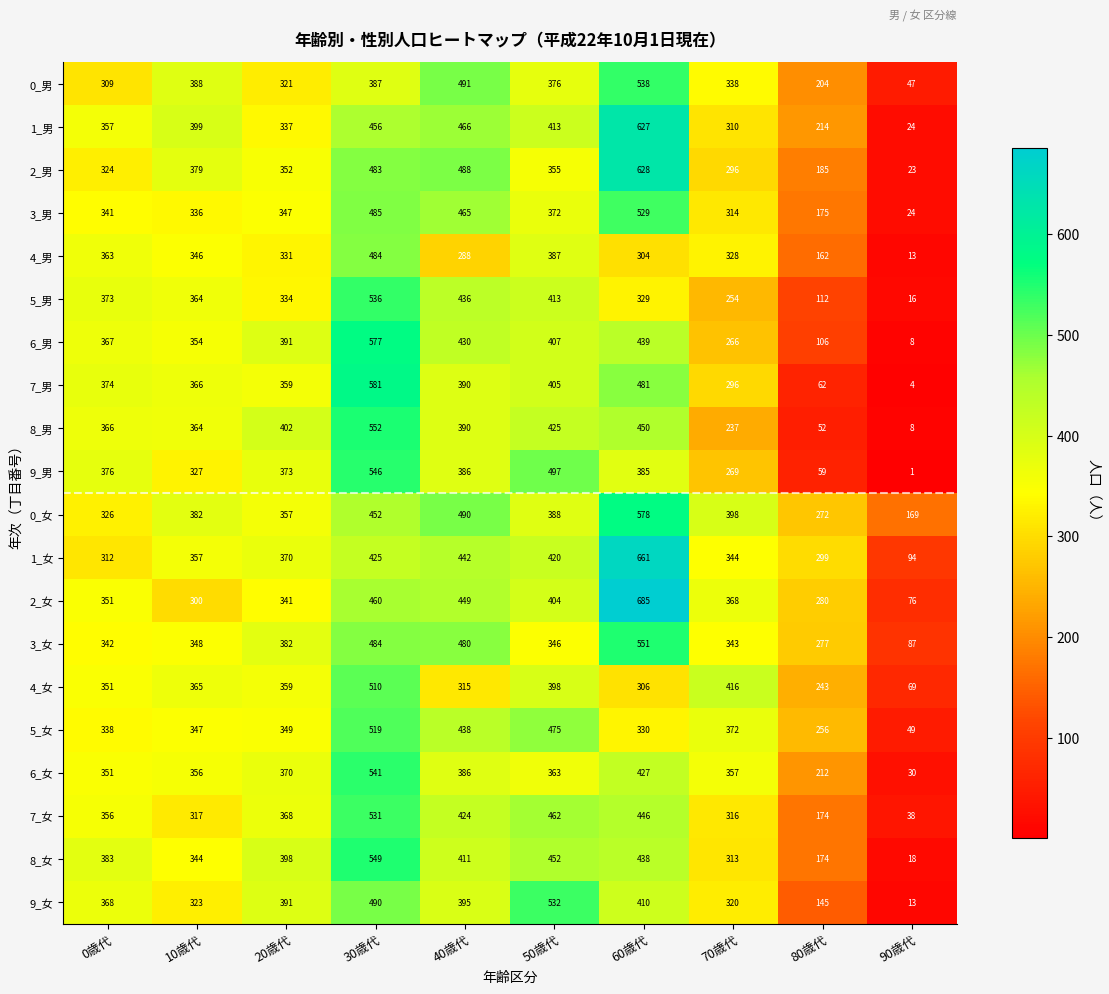

Which label corresponds to the largest value in the chart?

60歳代